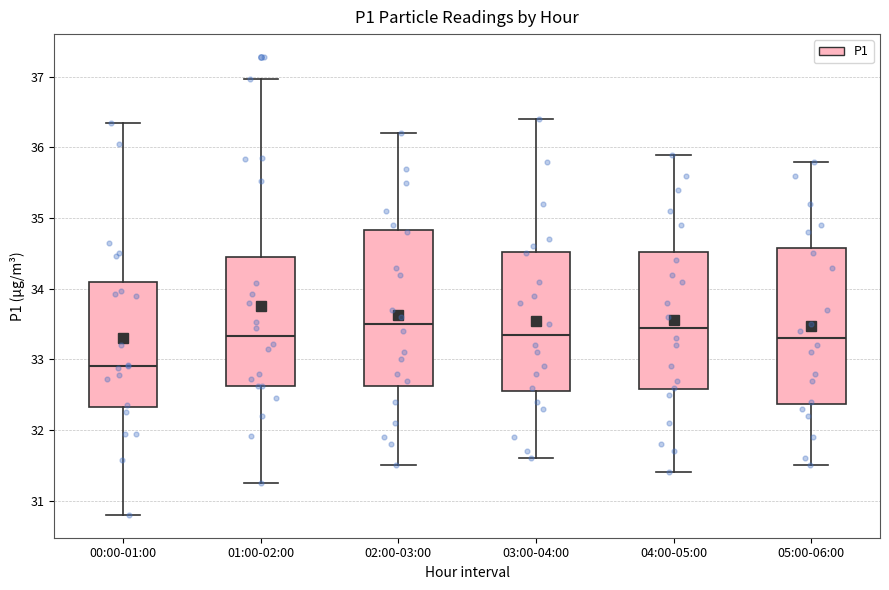

Where is the lower edge of the box for 00:00-01:00 on the y-axis? The values are not printed on the chart, so give them approximately, as read against the axis.

32.3